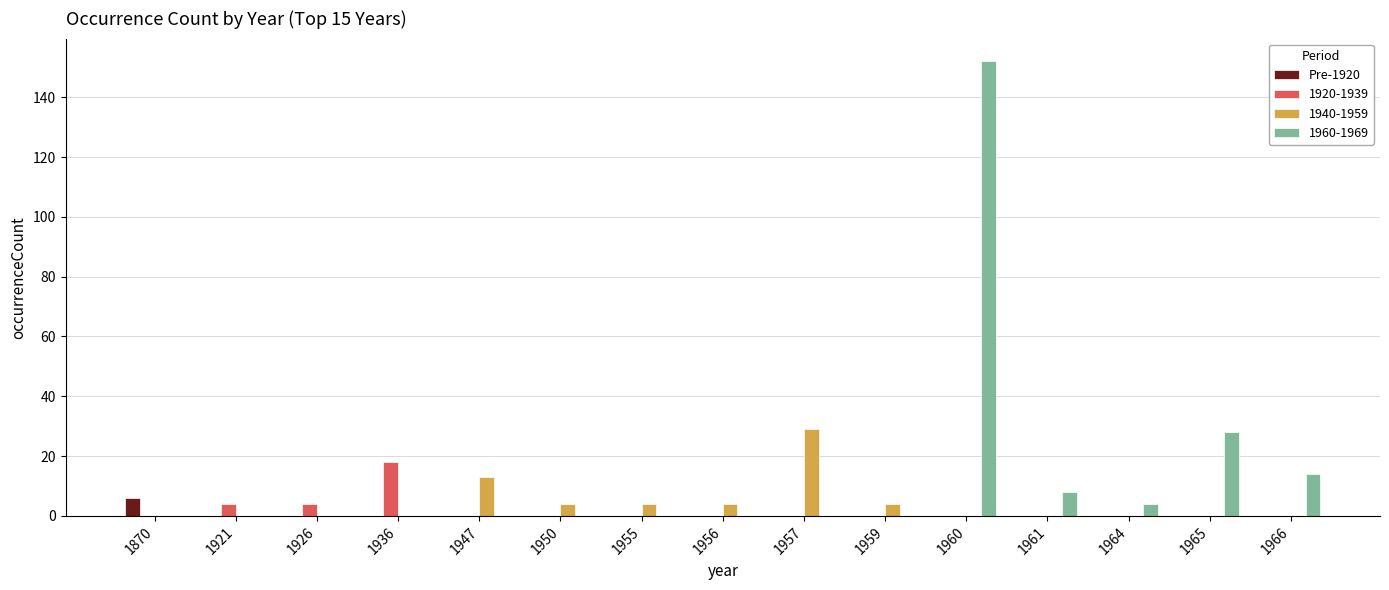

How many categories are shown in the chart?

15